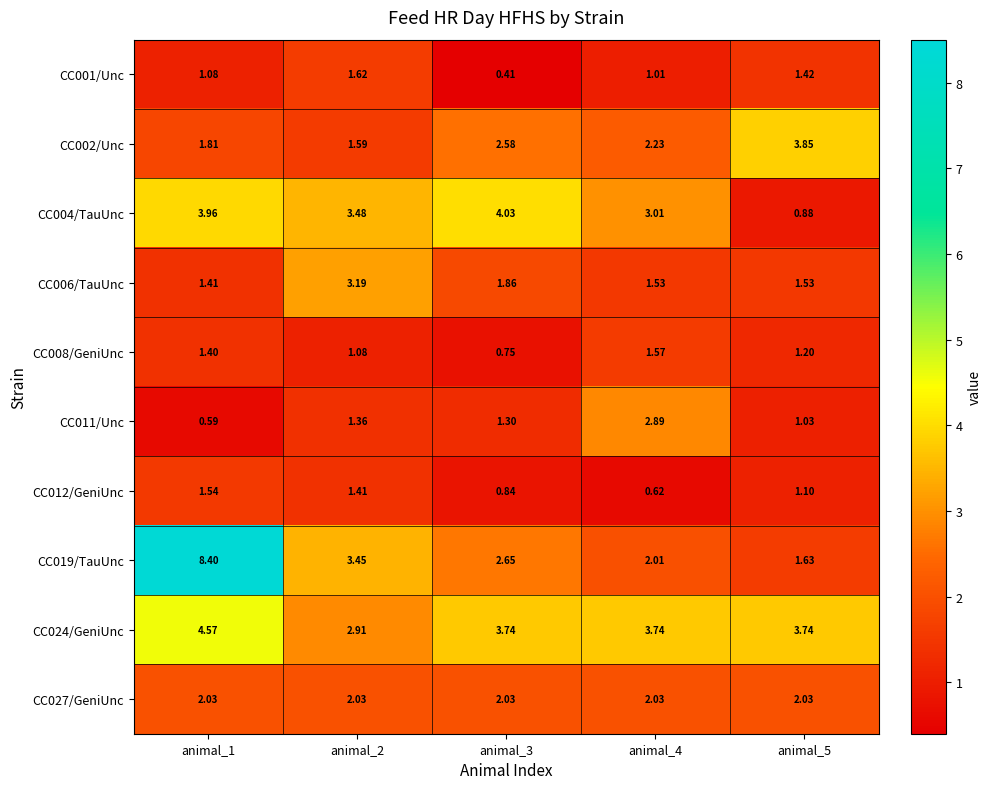

What is the maximum value shown in the chart?

8.4